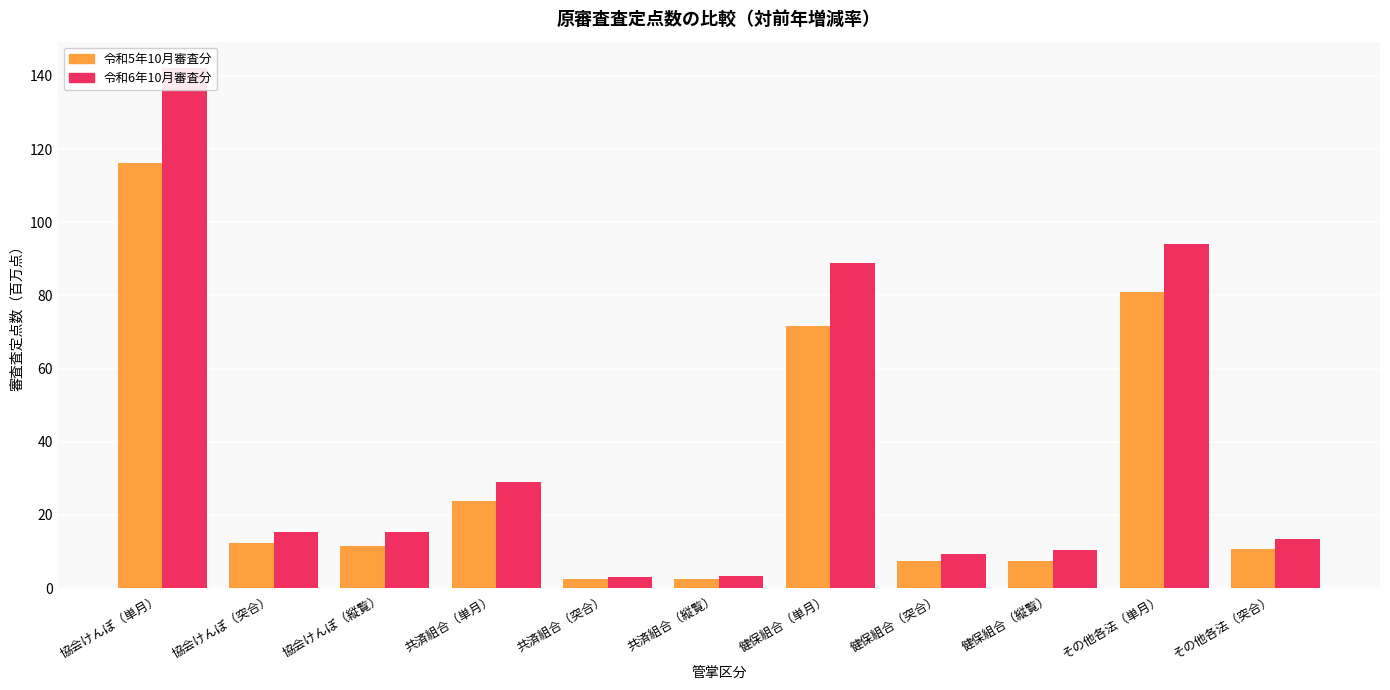

What is the label of the 8th bar from the left?

健保組合（突合）